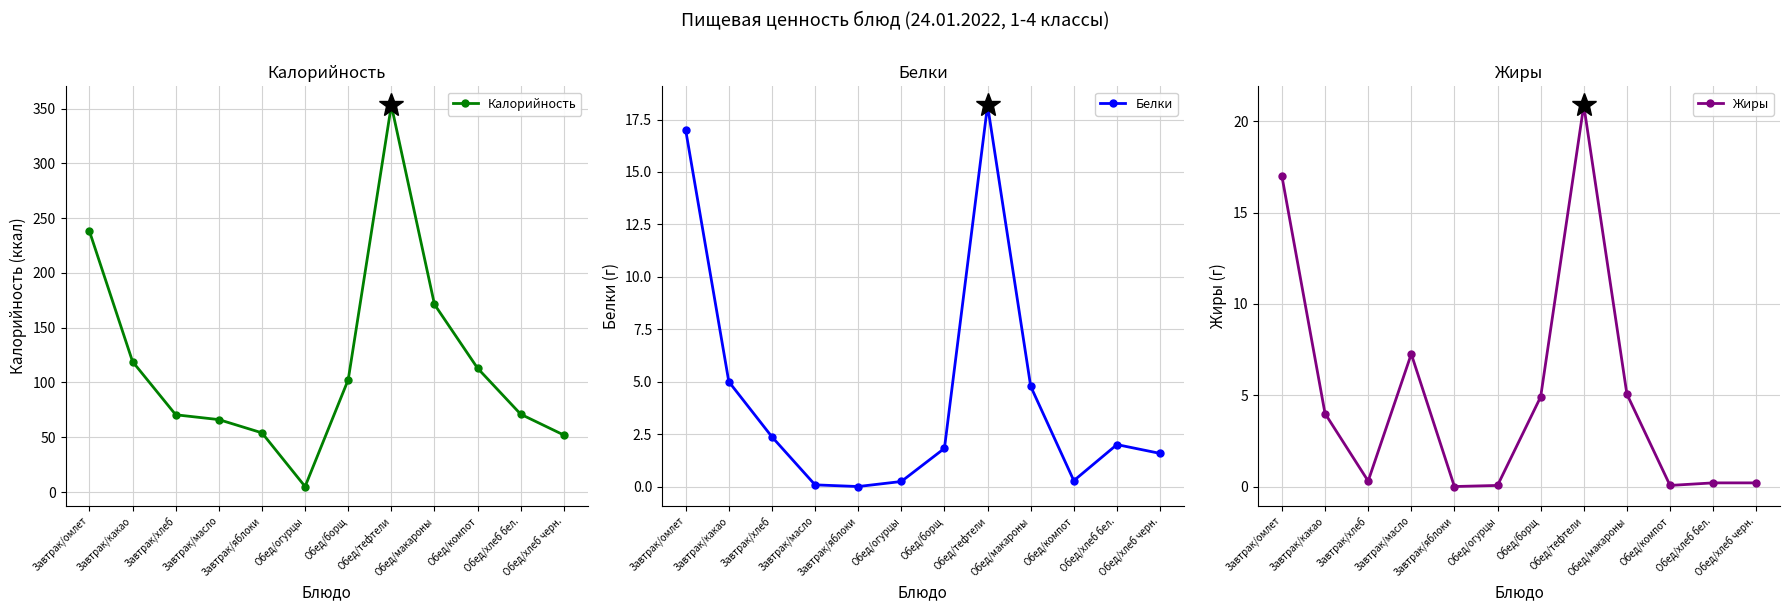

What is the difference between the maximum and minimum values in the Жиры series?

20.9